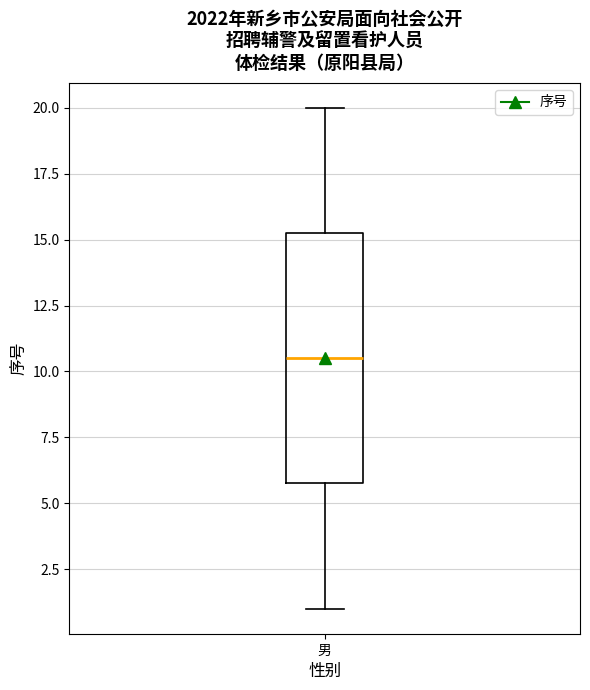

Where does the upper whisker of the box for 男 end on the y-axis? The values are not printed on the chart, so give them approximately, as read against the axis.

20.0